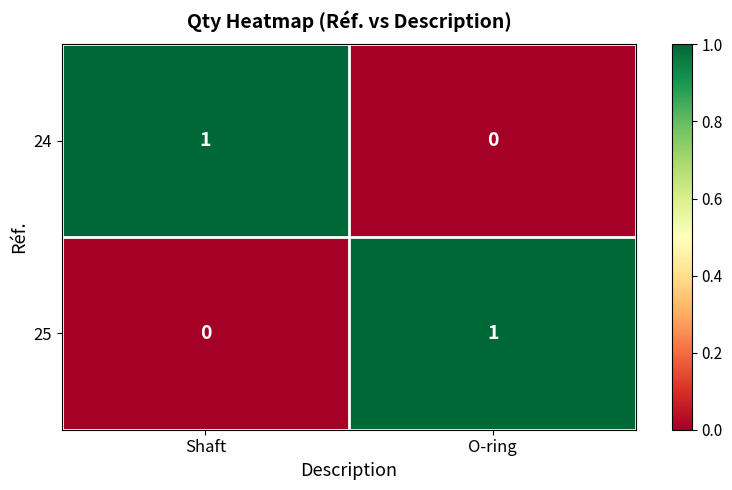

List the labels in order of 25 value, largest first.

O-ring, Shaft